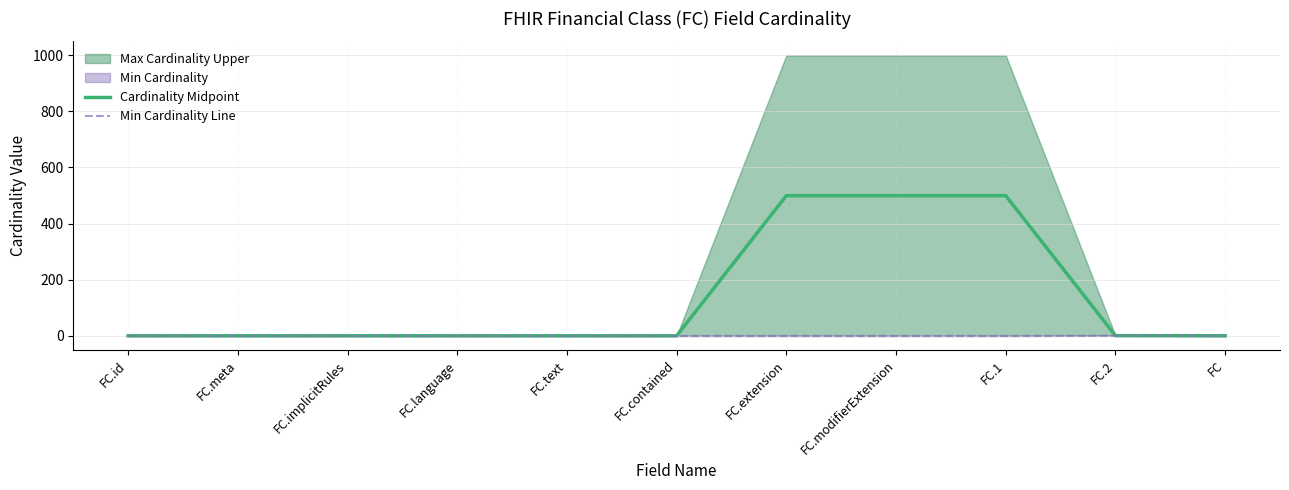

How many positive values does the Min Cardinality Line series have?

1